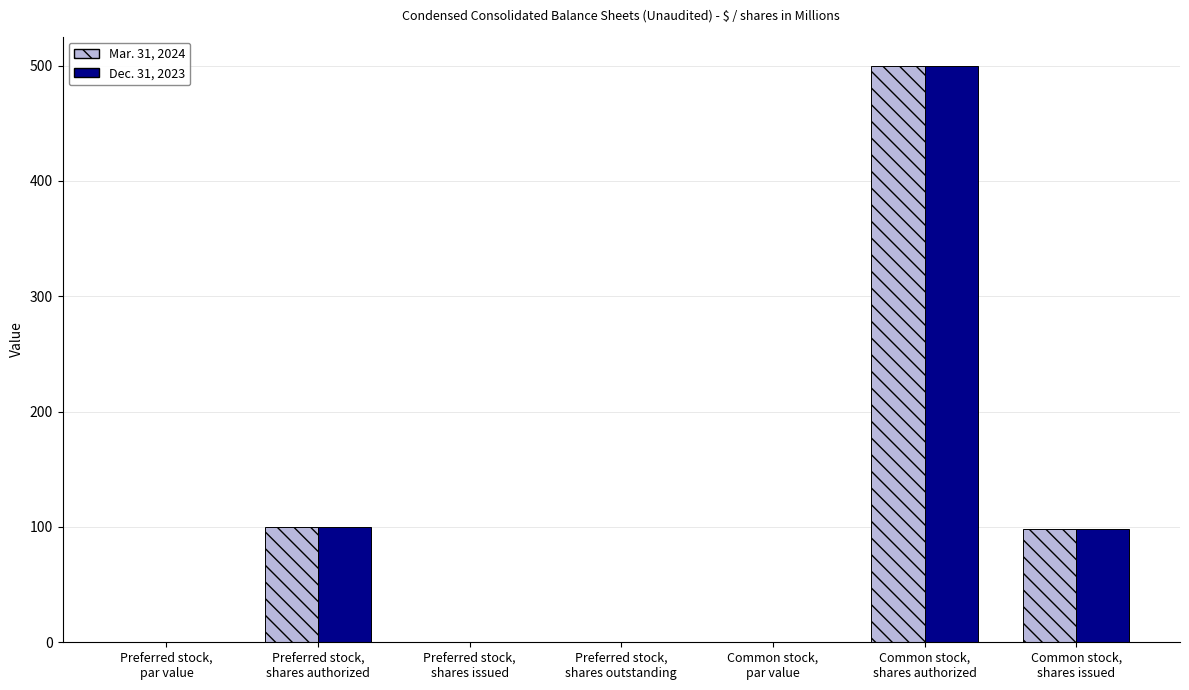

What is the sum of all Mar. 31, 2024 values?

698.3